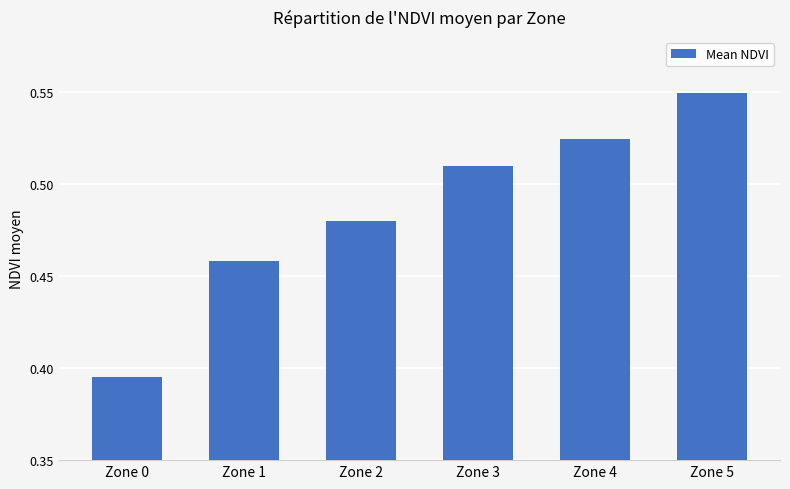

What is the sum of the values at Zone 2 and Zone 0?

0.9